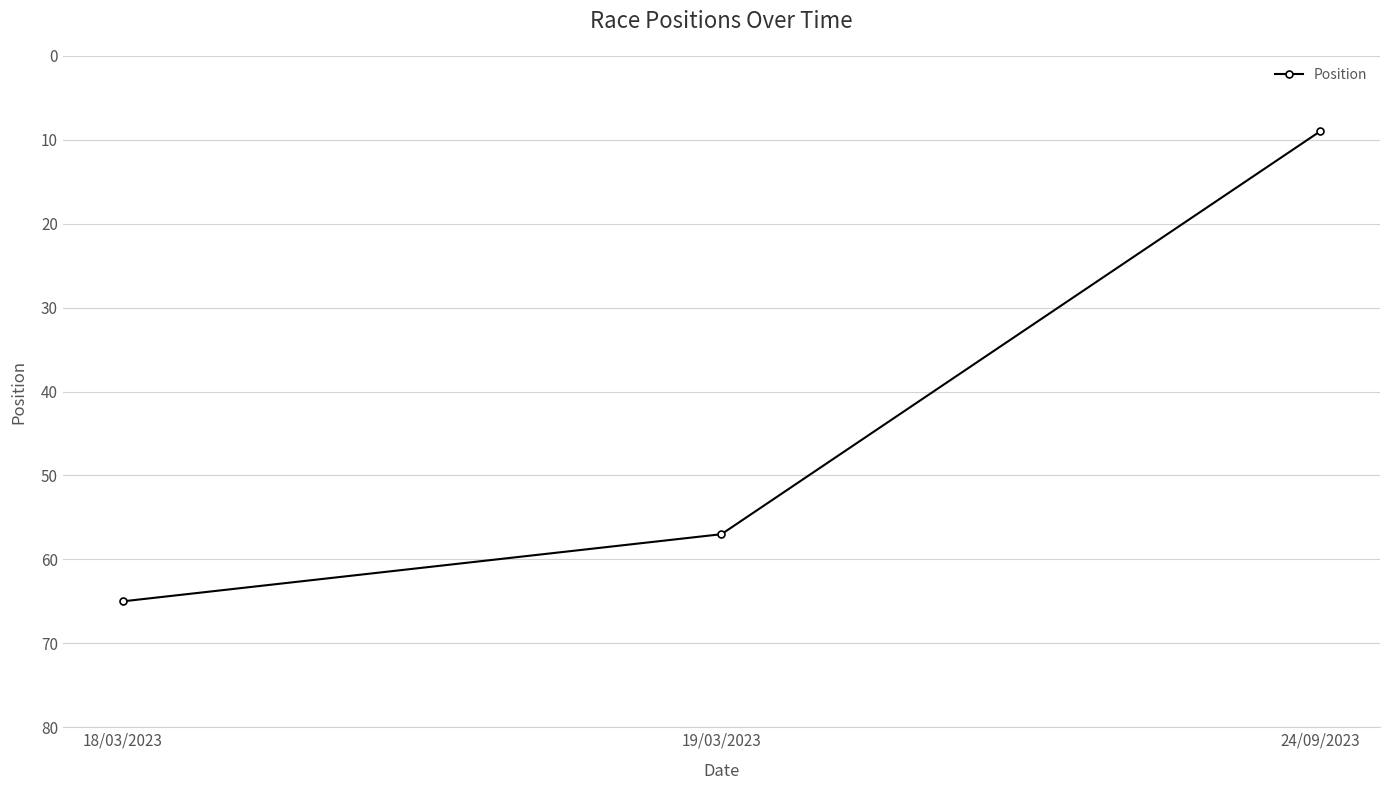

What is the value of the 3rd point from the left?

9